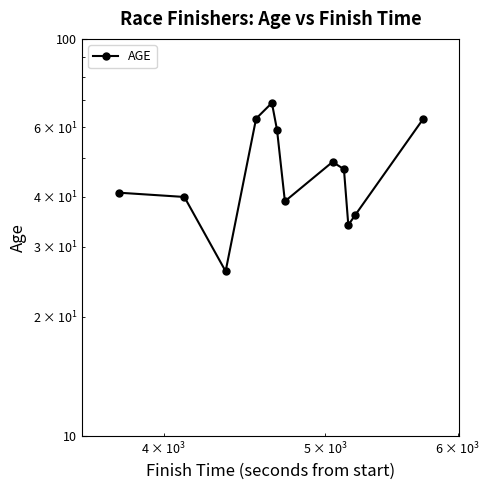

True or false: there are more than 2 points higher than both neighbors.

False